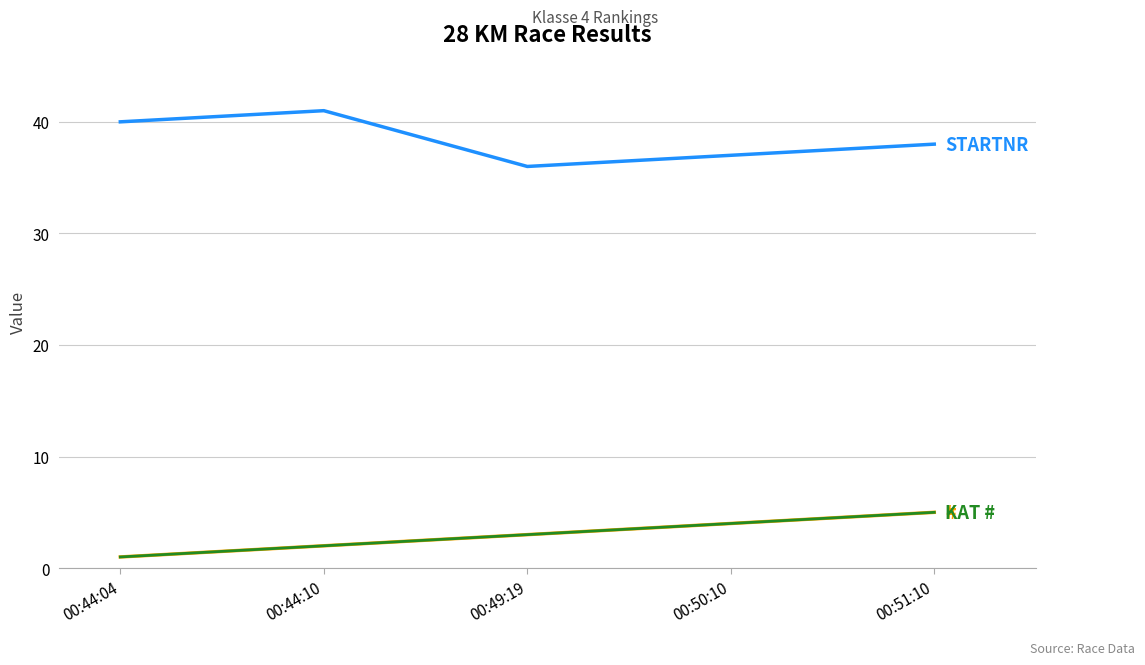

Reading left to right, what are all the values shown in this chart?

#: 1	2	3	4	5
STARTNR: 40	41	36	37	38
KAT #: 1	2	3	4	5